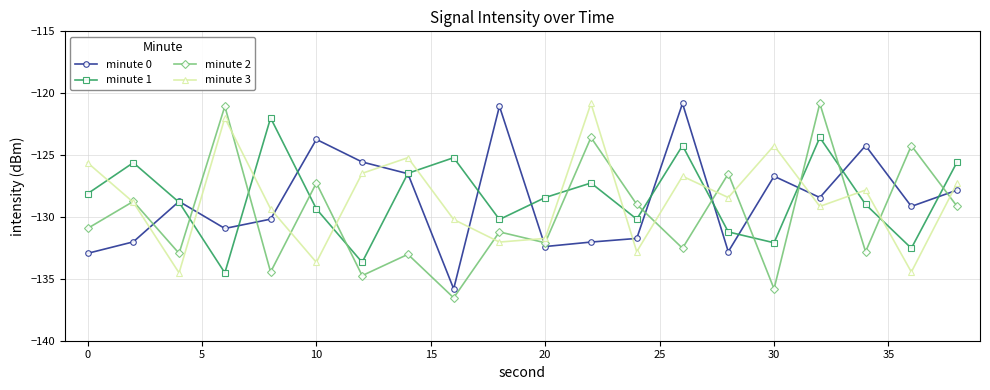

True or false: minute 1 has more than 0 points higher than both neighbors.

True